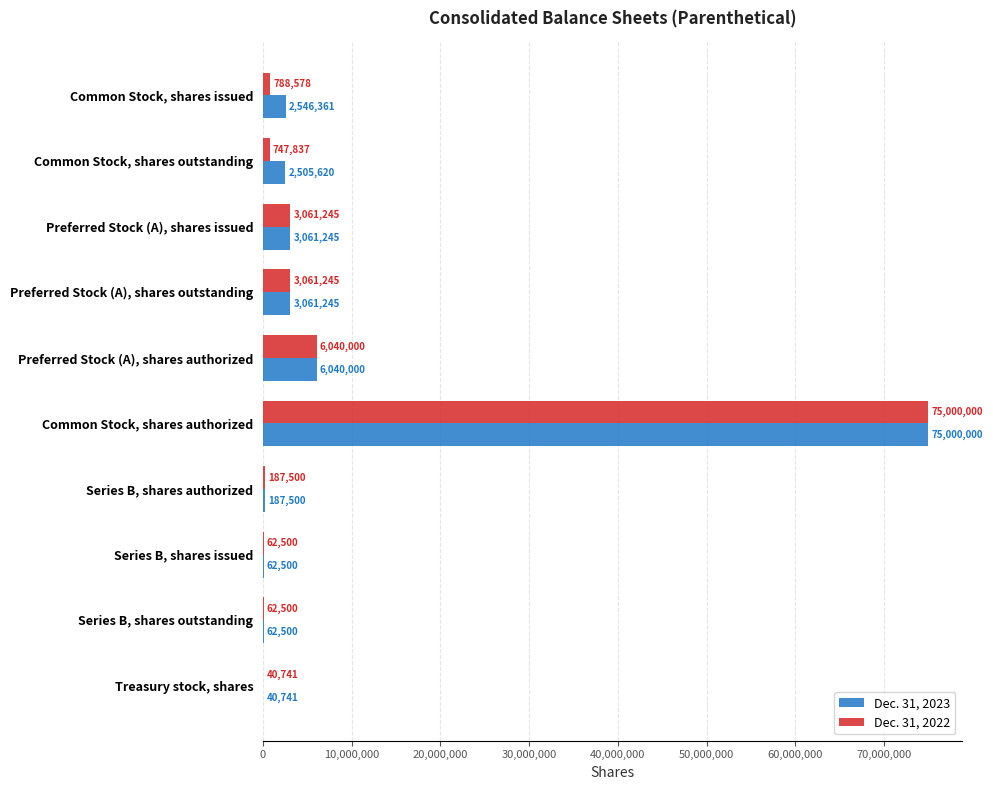

True or false: Dec. 31, 2022 has a value of 649127 at Preferred Stock (A), shares issued.

False